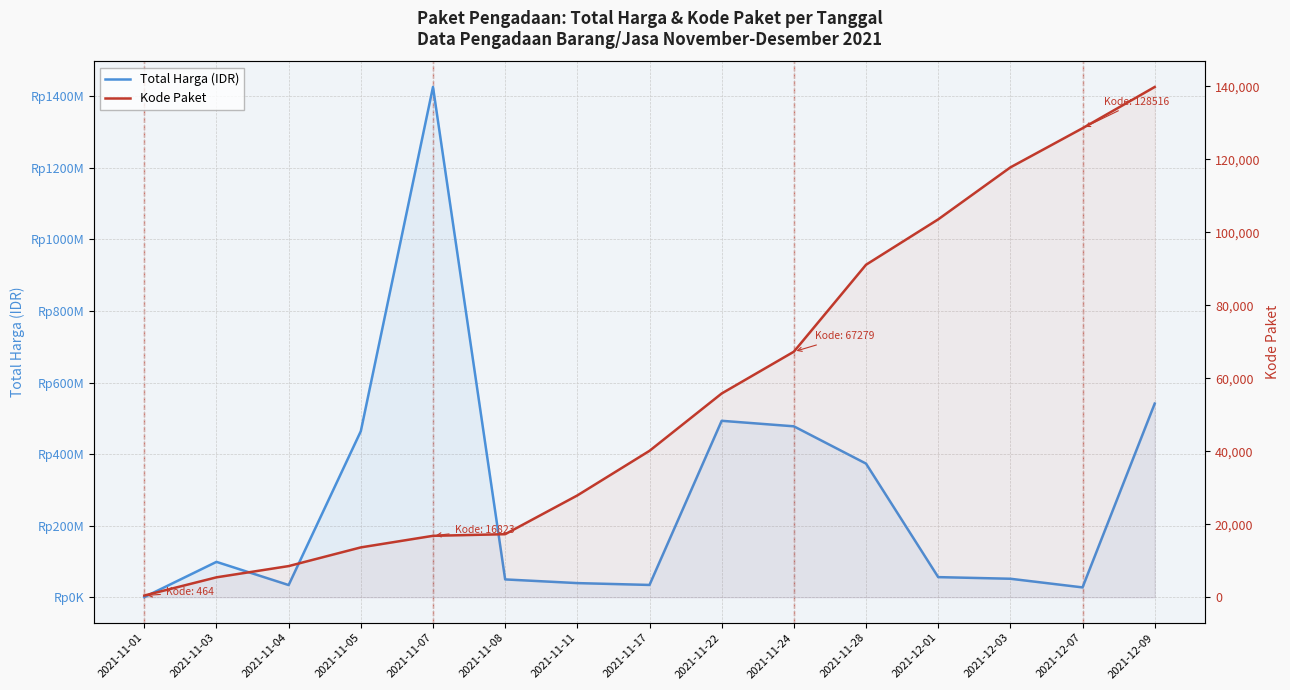

True or false: Total Harga (IDR) and Kode Paket cross at least once.

False